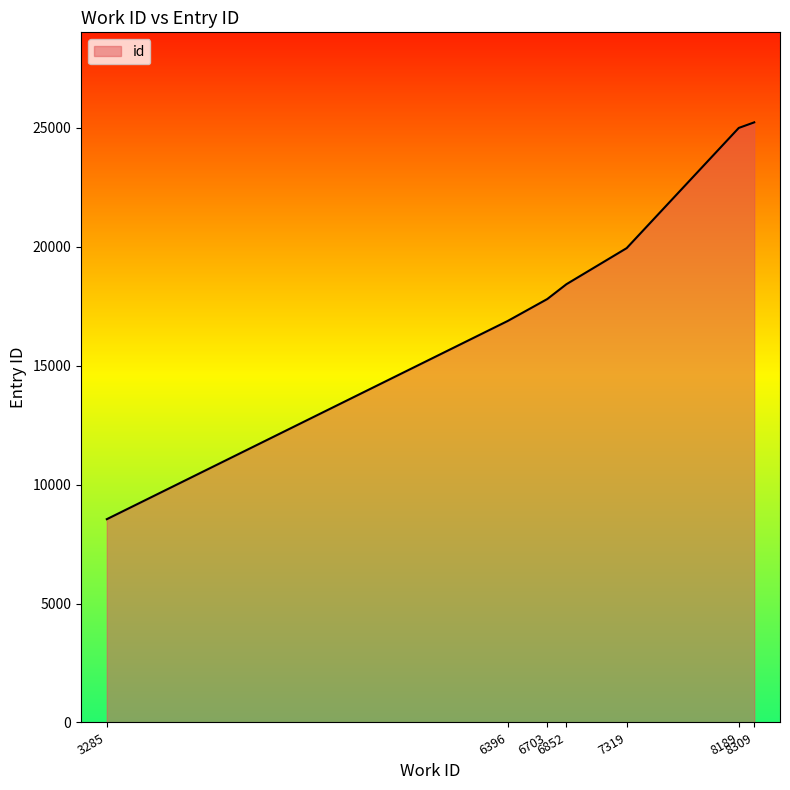

Reading left to right, what are all the values shown in this chart?

8547	16881	17803	18428	19943	24997	25232